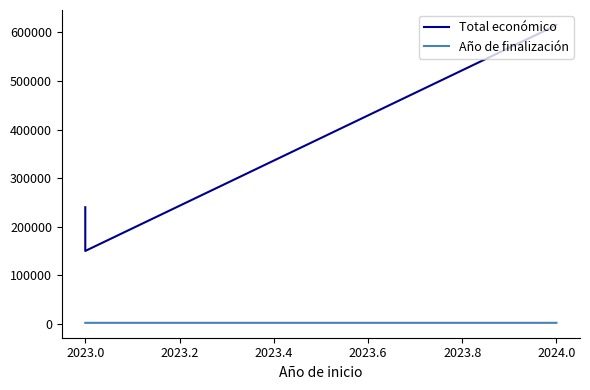

Which category has the lowest value in the Total económico series?

2023.0